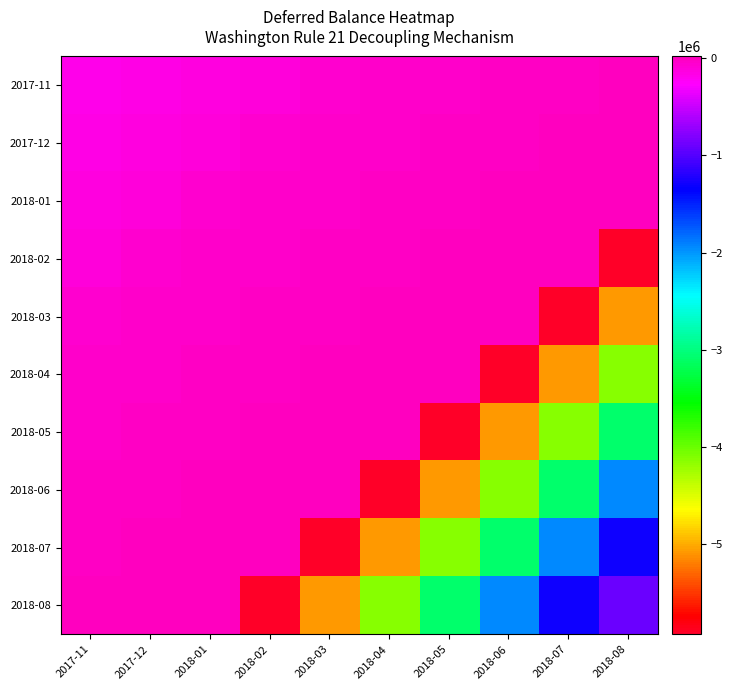

Which category has the lowest value across all series?

2018-08